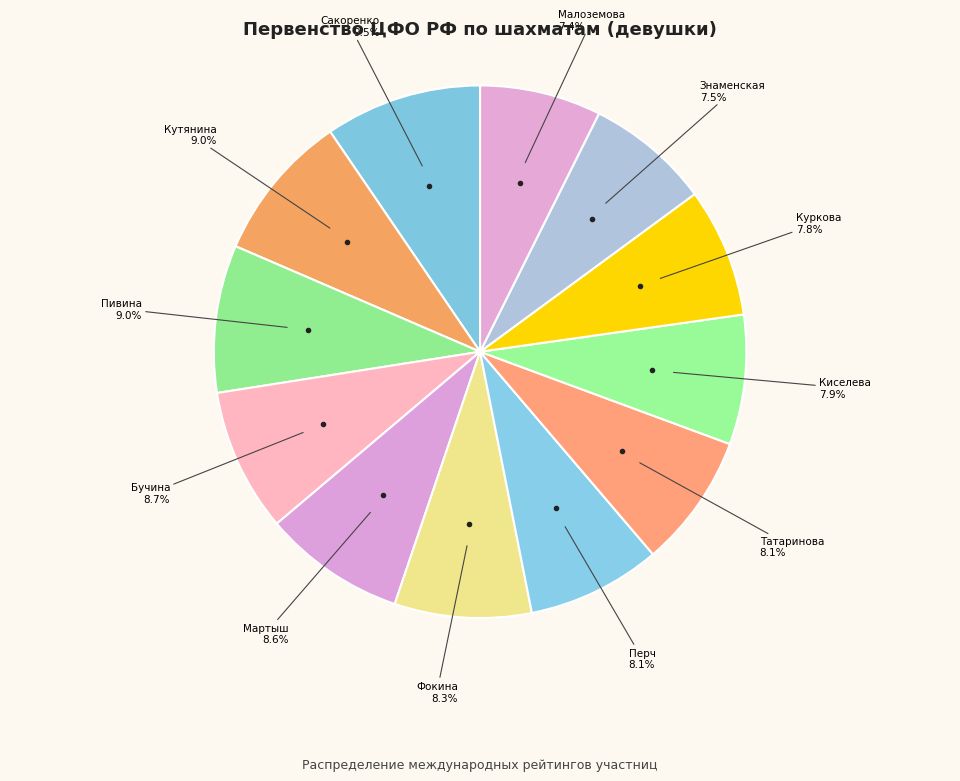

How many segments does this pie chart have?

12